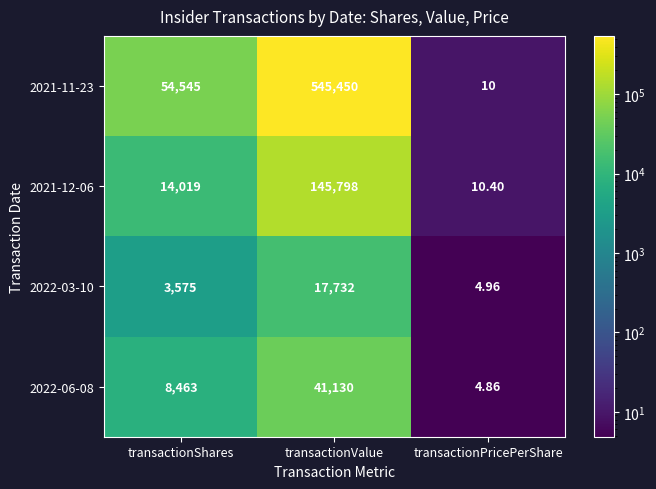

What is the total value across all series at transactionPricePerShare?

30.2